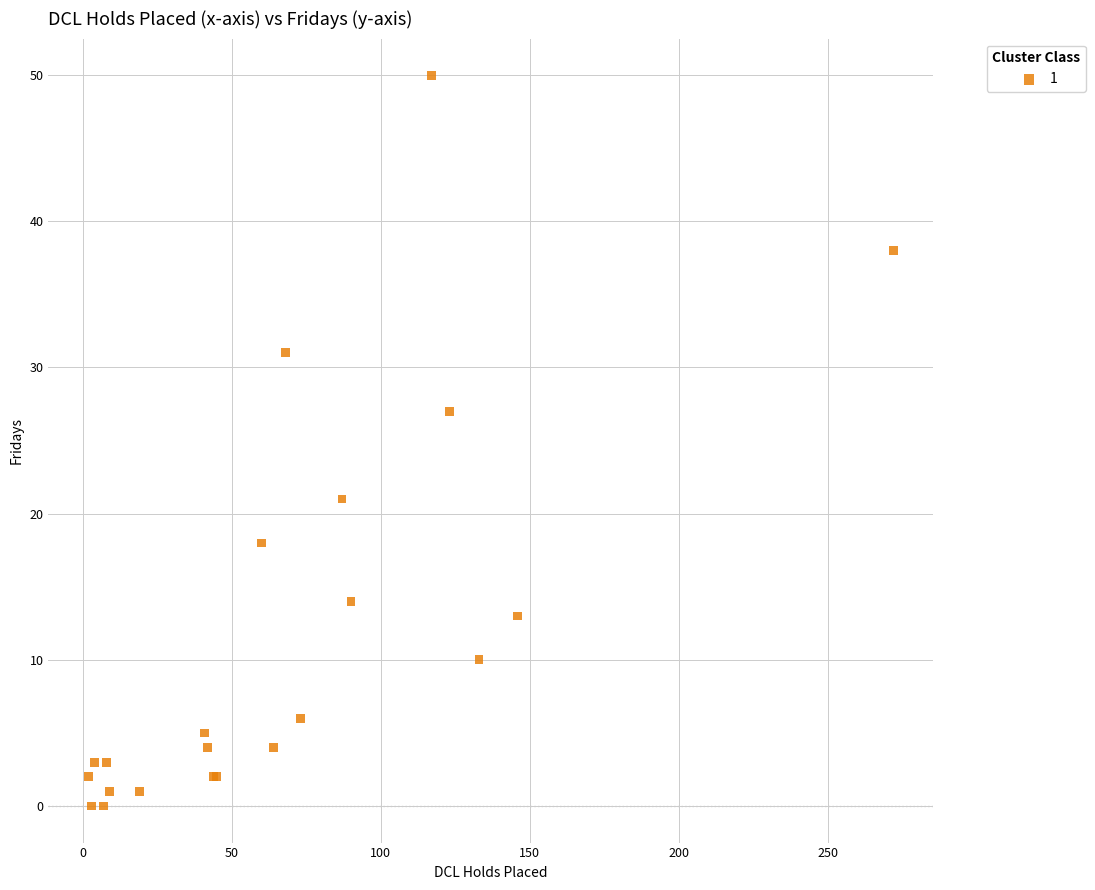

What Y value in the scatter plot is closest to 25?

27